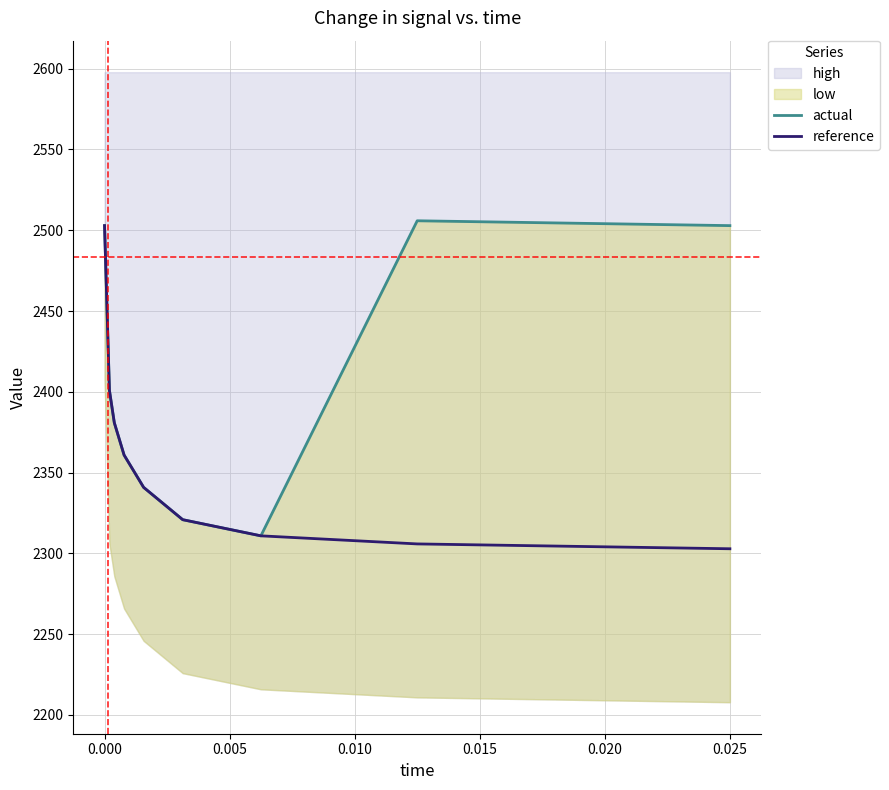

What is the maximum value for reference?

2502.9